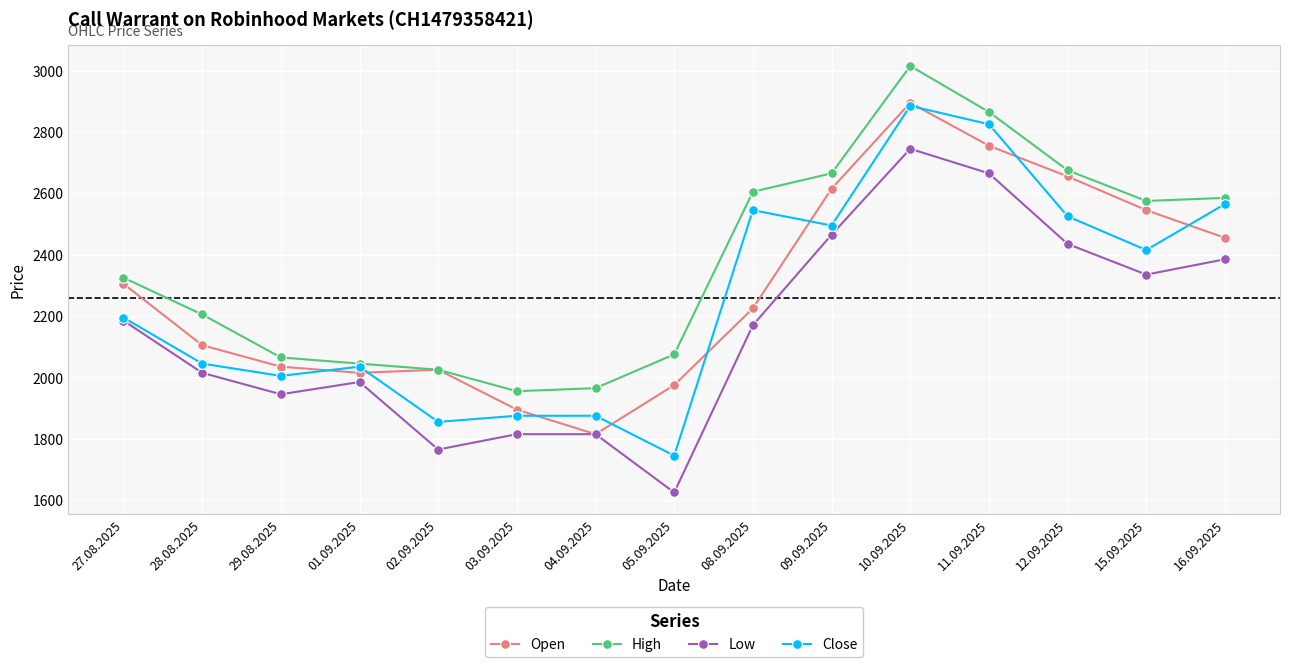

True or false: Low and High intersect in this chart.

False